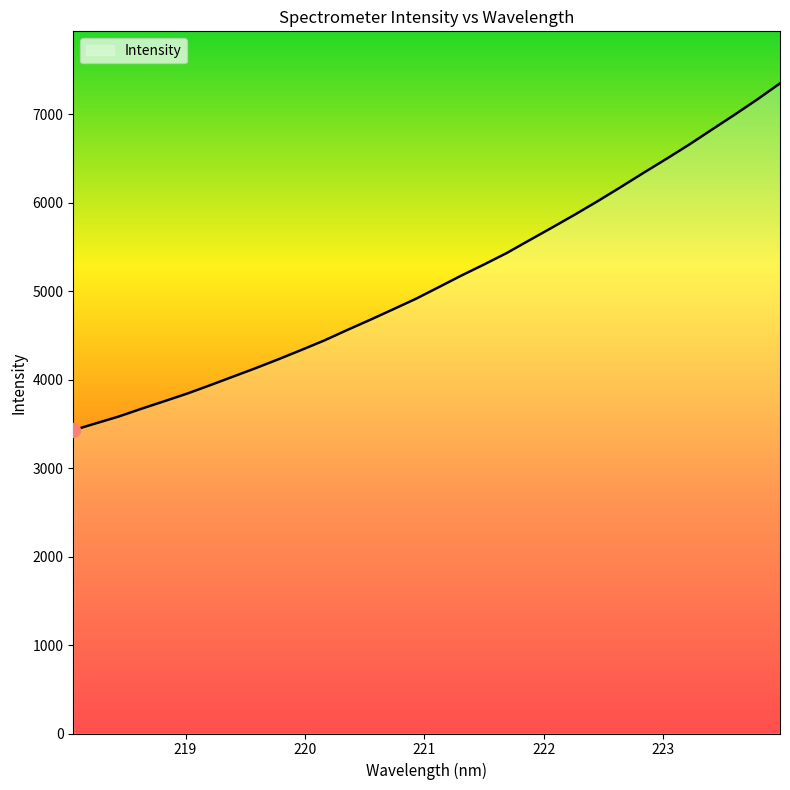

What is the smallest value displayed?

3427.6